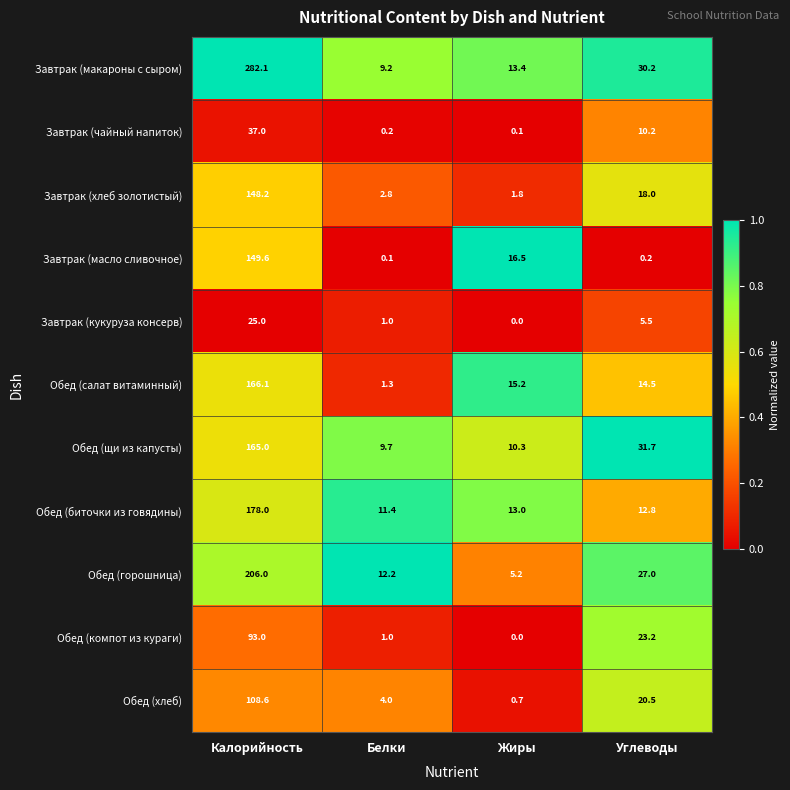

What is the maximum value shown in the chart?

282.1